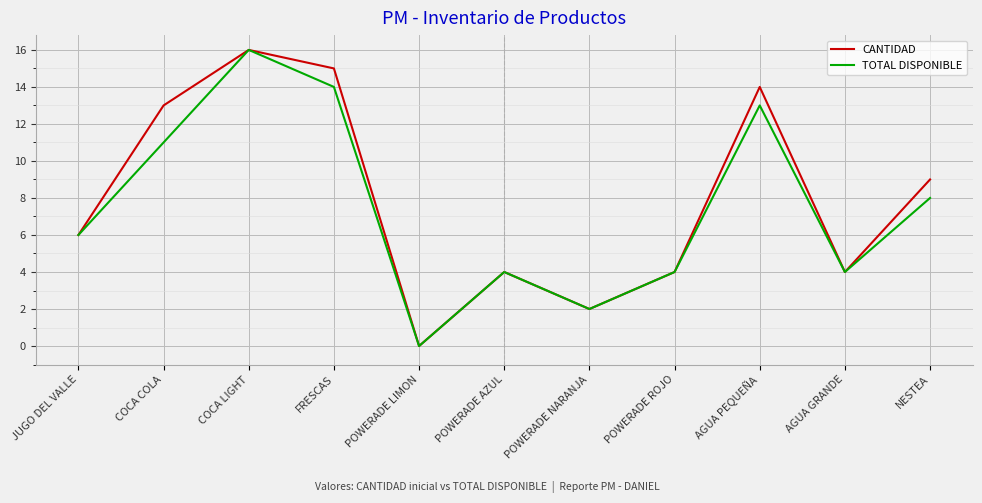

At which category does the chart reach its peak across all series?

COCA LIGHT